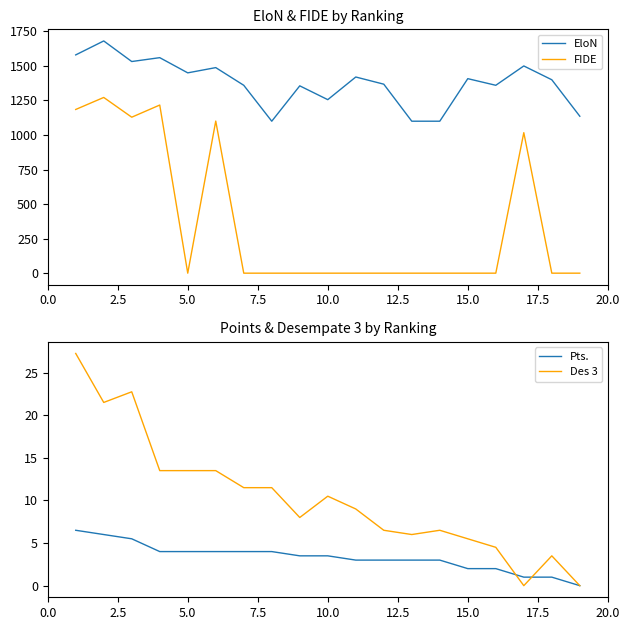

The value of EloN at 15.0 is 1408. True or false?

True